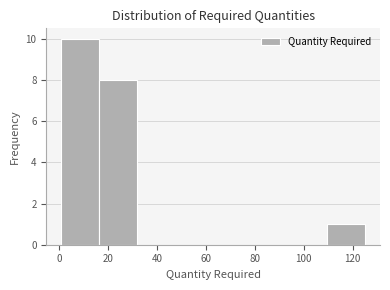

How tall is the bar that spans 1.0 to 16.5 on the x-axis? Neither the bar edges nor the heights are printed on the chart, so give them approximately, as read against the axes.

10